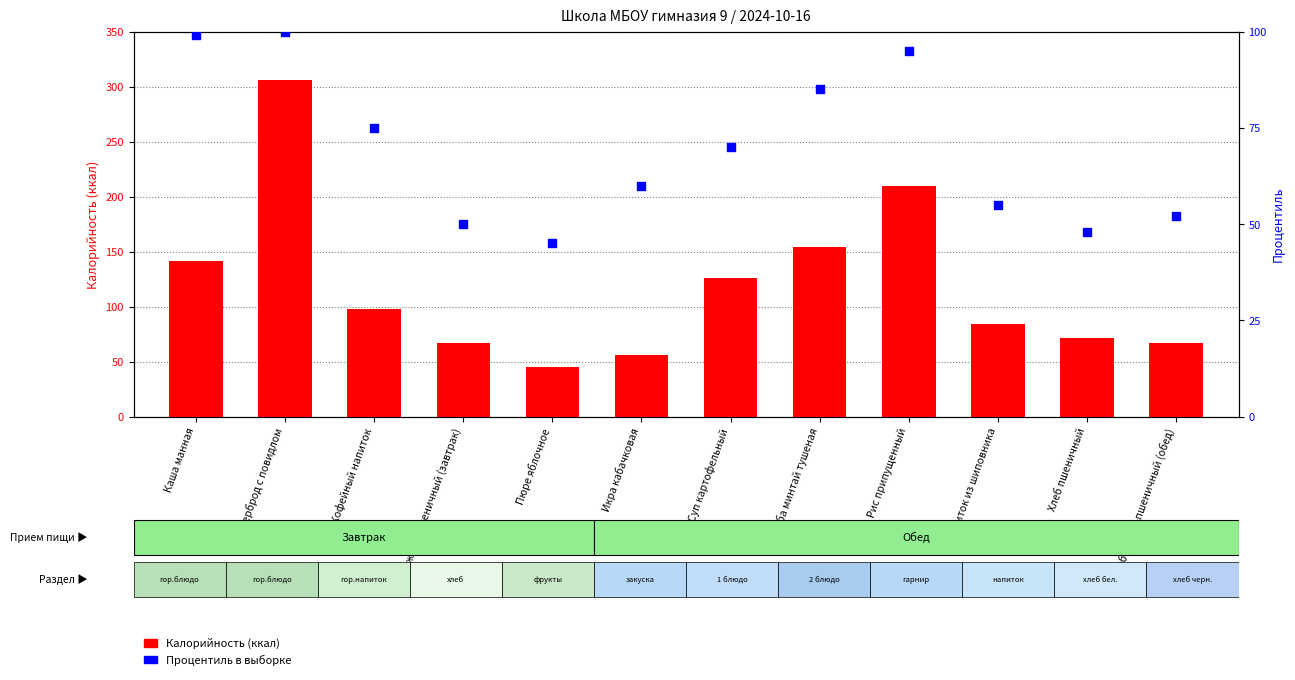

What are all the series names shown in the legend?

Калорийность (ккал), Процентиль в выборке